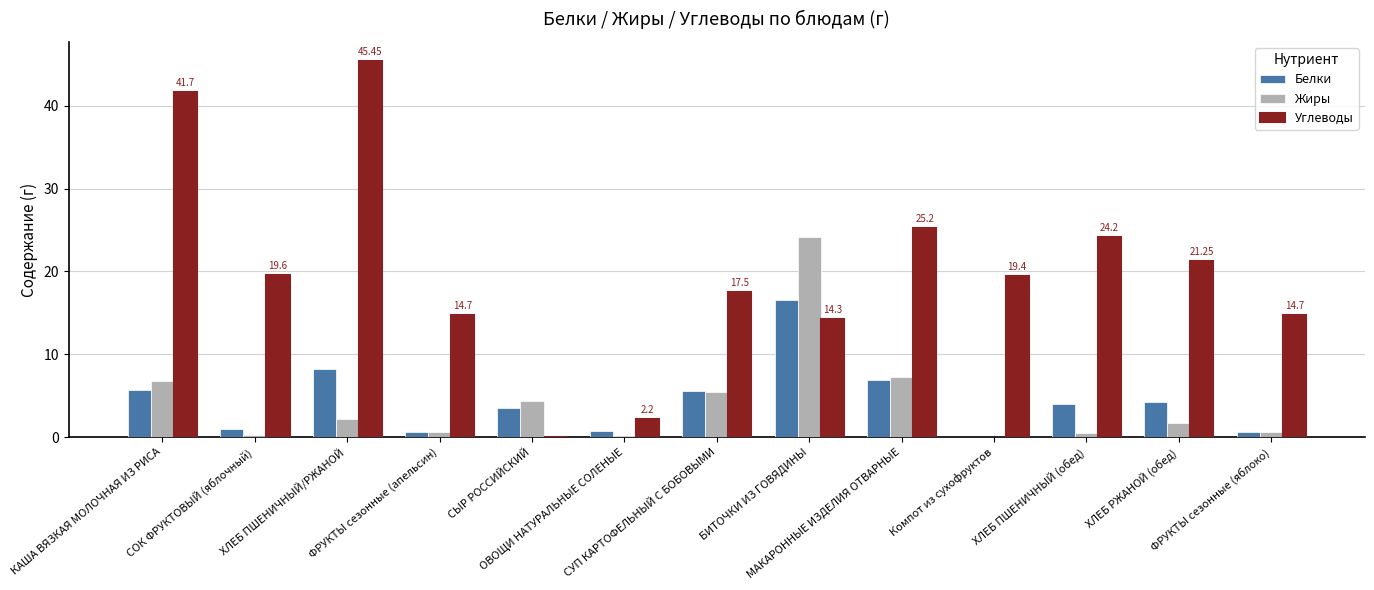

Are the bars horizontal?

No